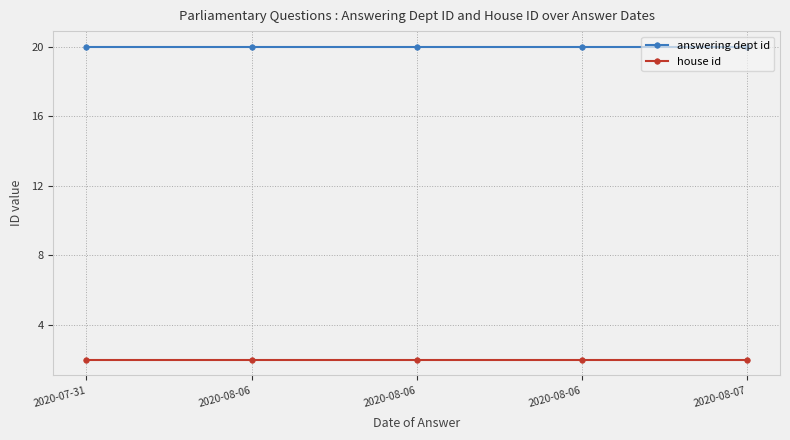

How many categories are shown in the chart?

5